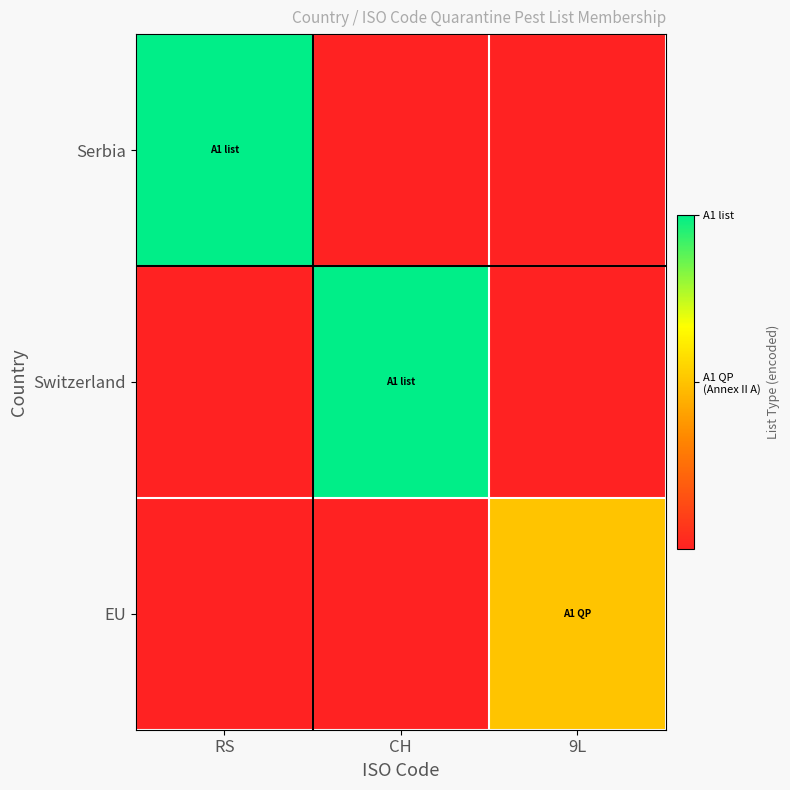

The value of Serbia at RS is 1.0. True or false?

True